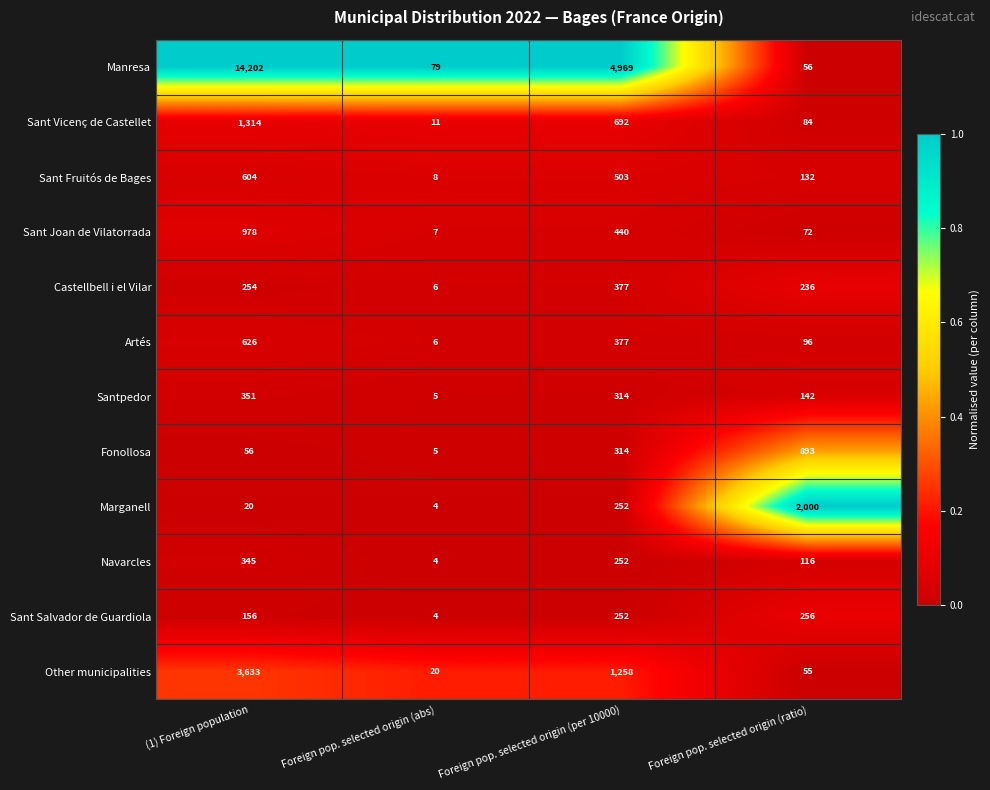

What is the average value of the Sant Vicenç de Castellet series?

525